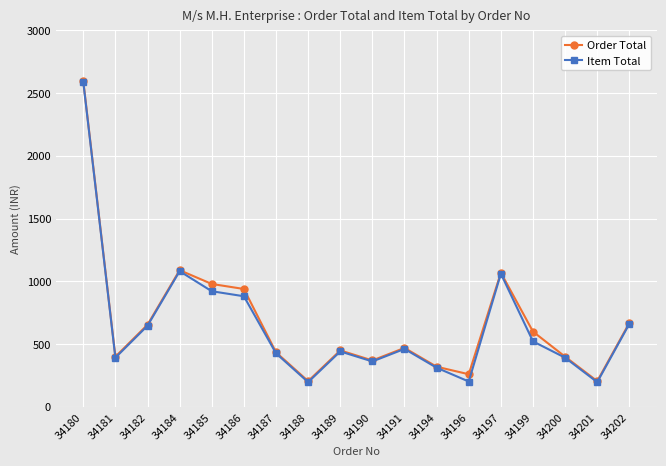

What is the value of the Item Total point at the 2nd from the left?

390